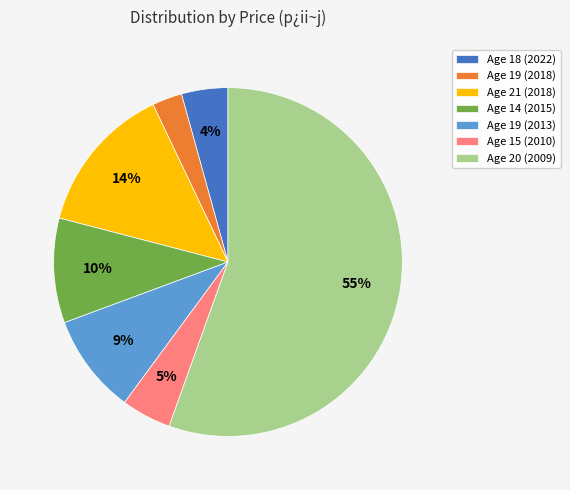

Which slice is the largest?

Age 20 (2009)